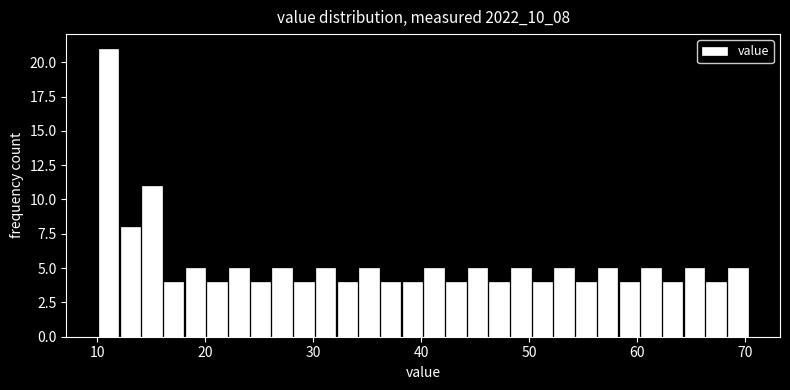

Read against the x-axis, roughly where is the centre of the tallest bar?

11